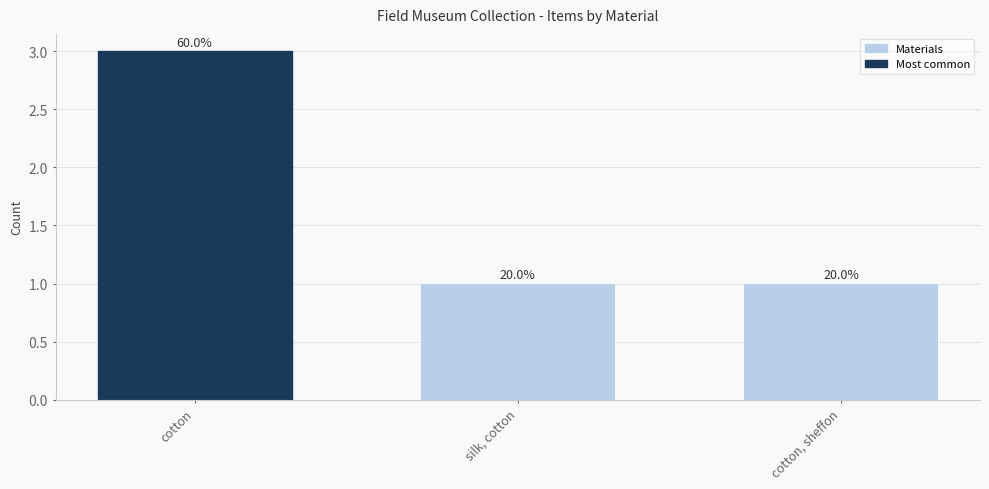

List the labels in order of value, smallest first.

silk, cotton, cotton, sheffon, cotton